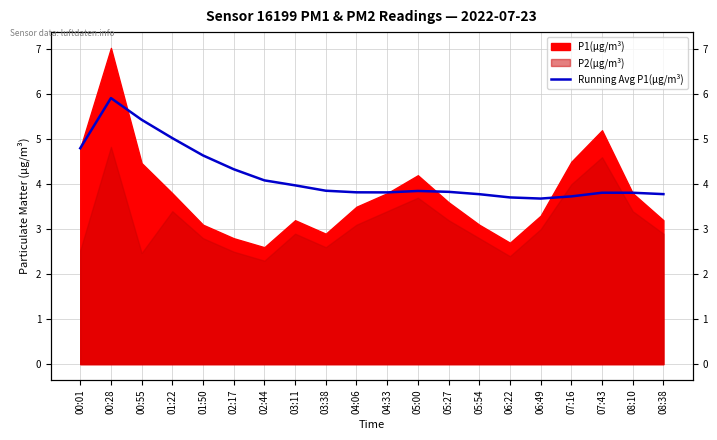

The chart shows a value of 3.7 at 06:22. True or false?

True